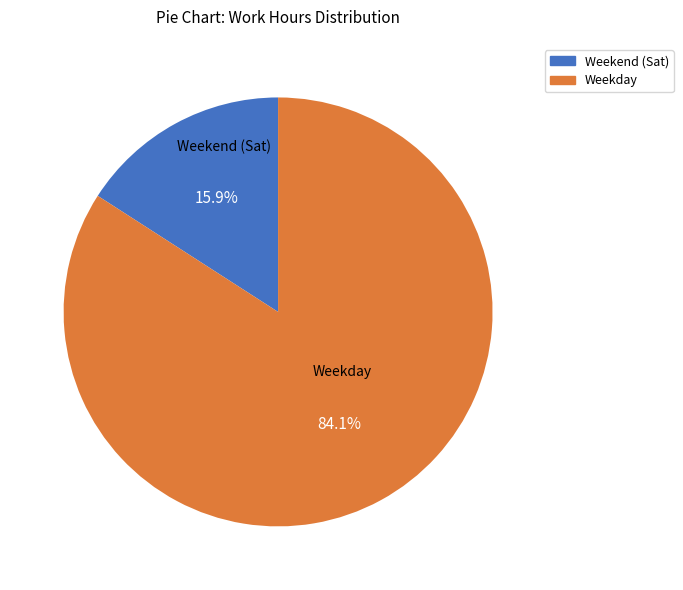

Is there a majority slice in this chart?

Yes